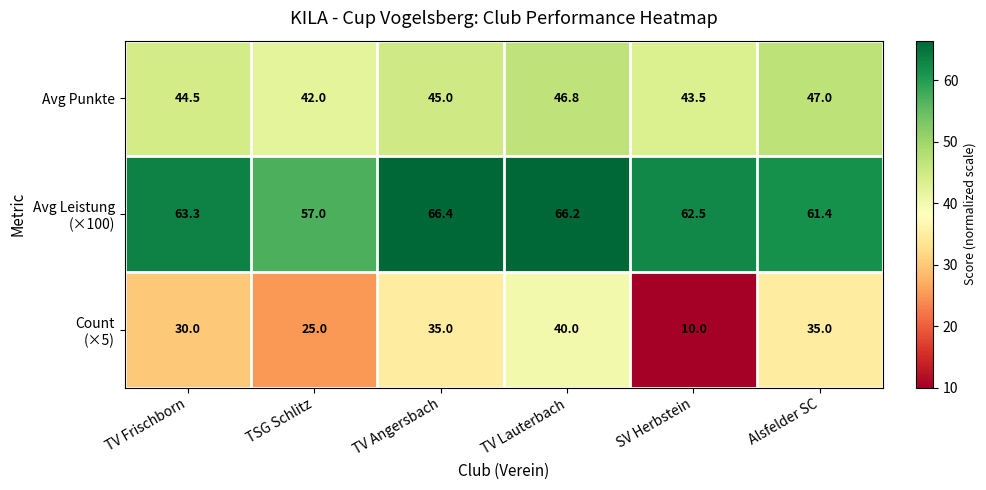

What is the approximate value of Avg Punkte at TV Lauterbach?

46.8